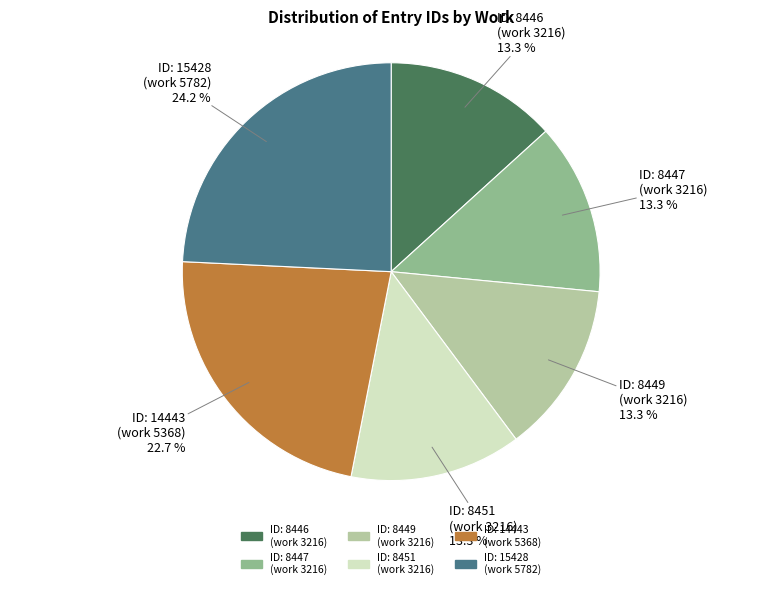

Does ID: 8447 (work 3216) represent more than half of the total?

No